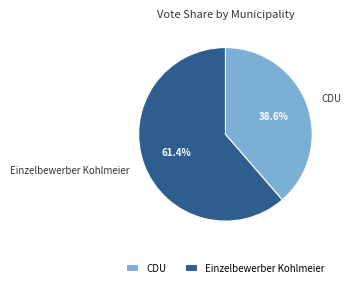

Between CDU and Einzelbewerber Kohlmeier, which is larger?

Einzelbewerber Kohlmeier